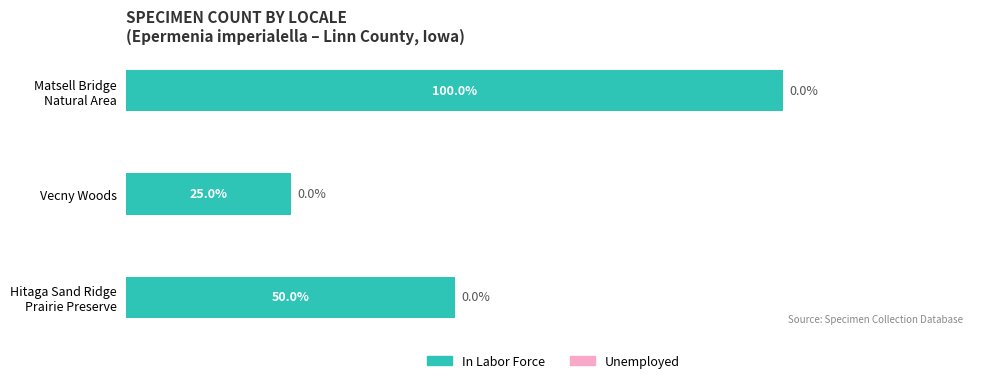

Which label corresponds to the smallest value in the chart?

Vecny Woods